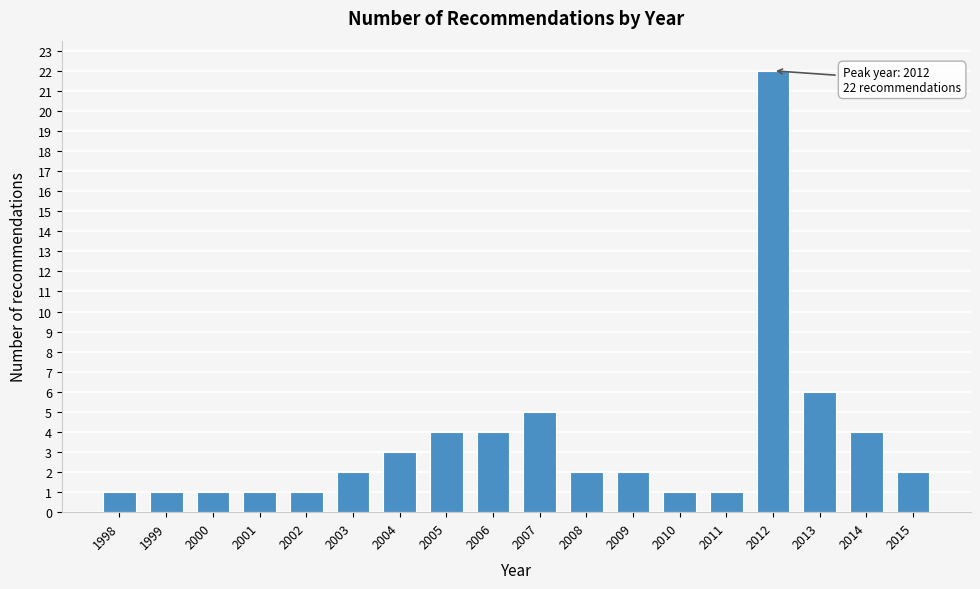

Reading right to left, transcribe all the data shown in this chart.

2	4	6	22	1	1	2	2	5	4	4	3	2	1	1	1	1	1